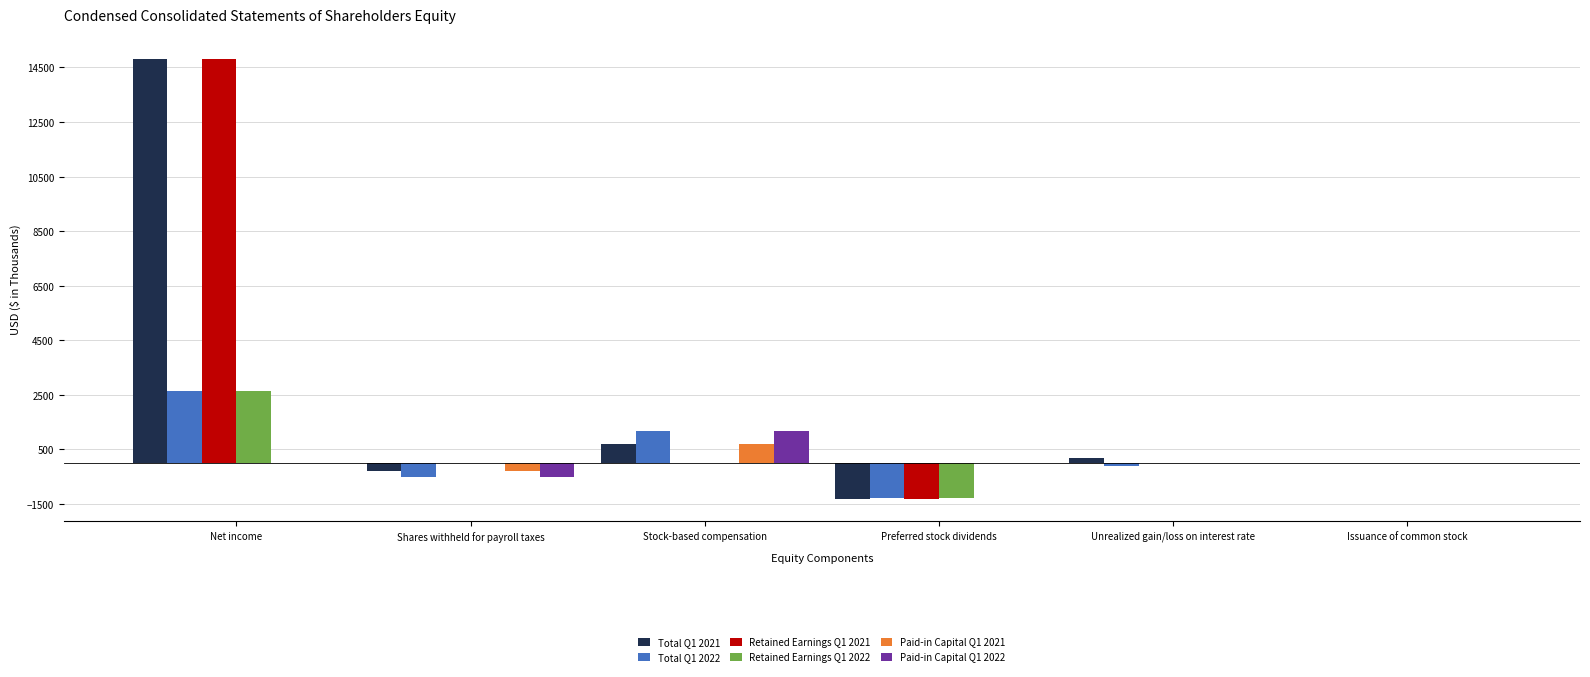

What is the greatest value displayed?

14822